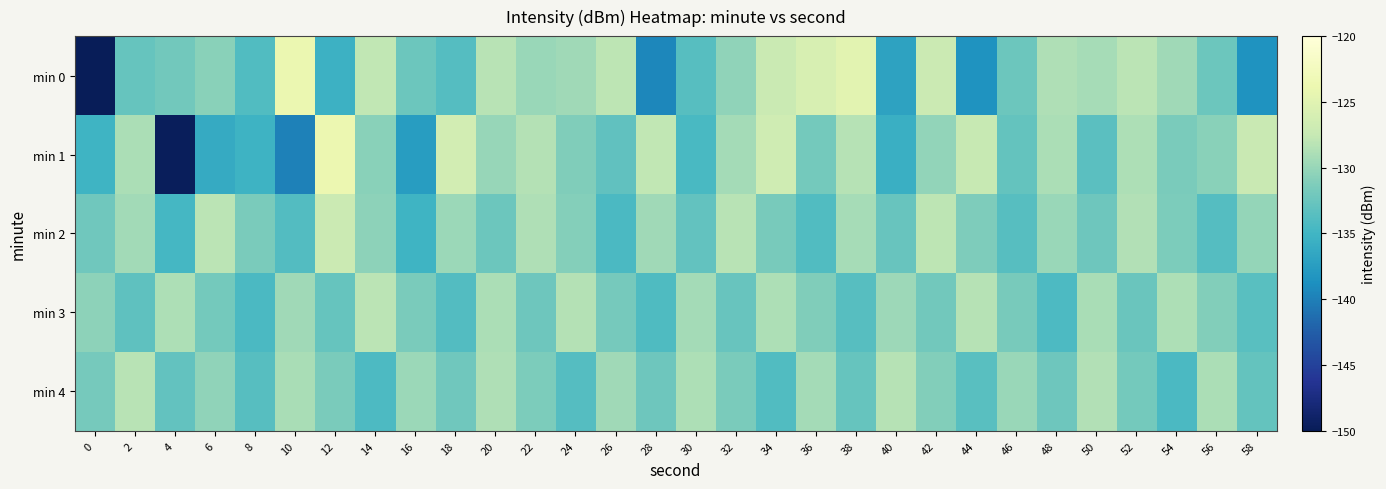

At which category is the sum across all series the highest?

42